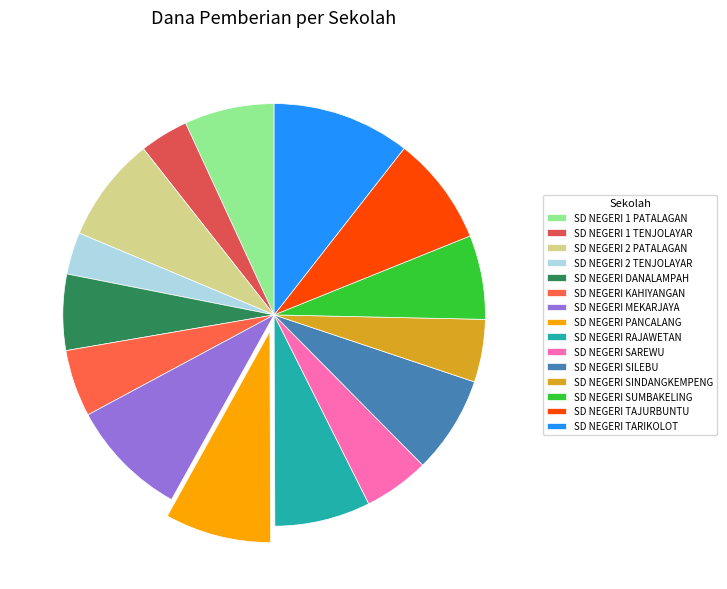

What percentage do SD NEGERI SILEBU and SD NEGERI RAJAWETAN together represent?

14.8%